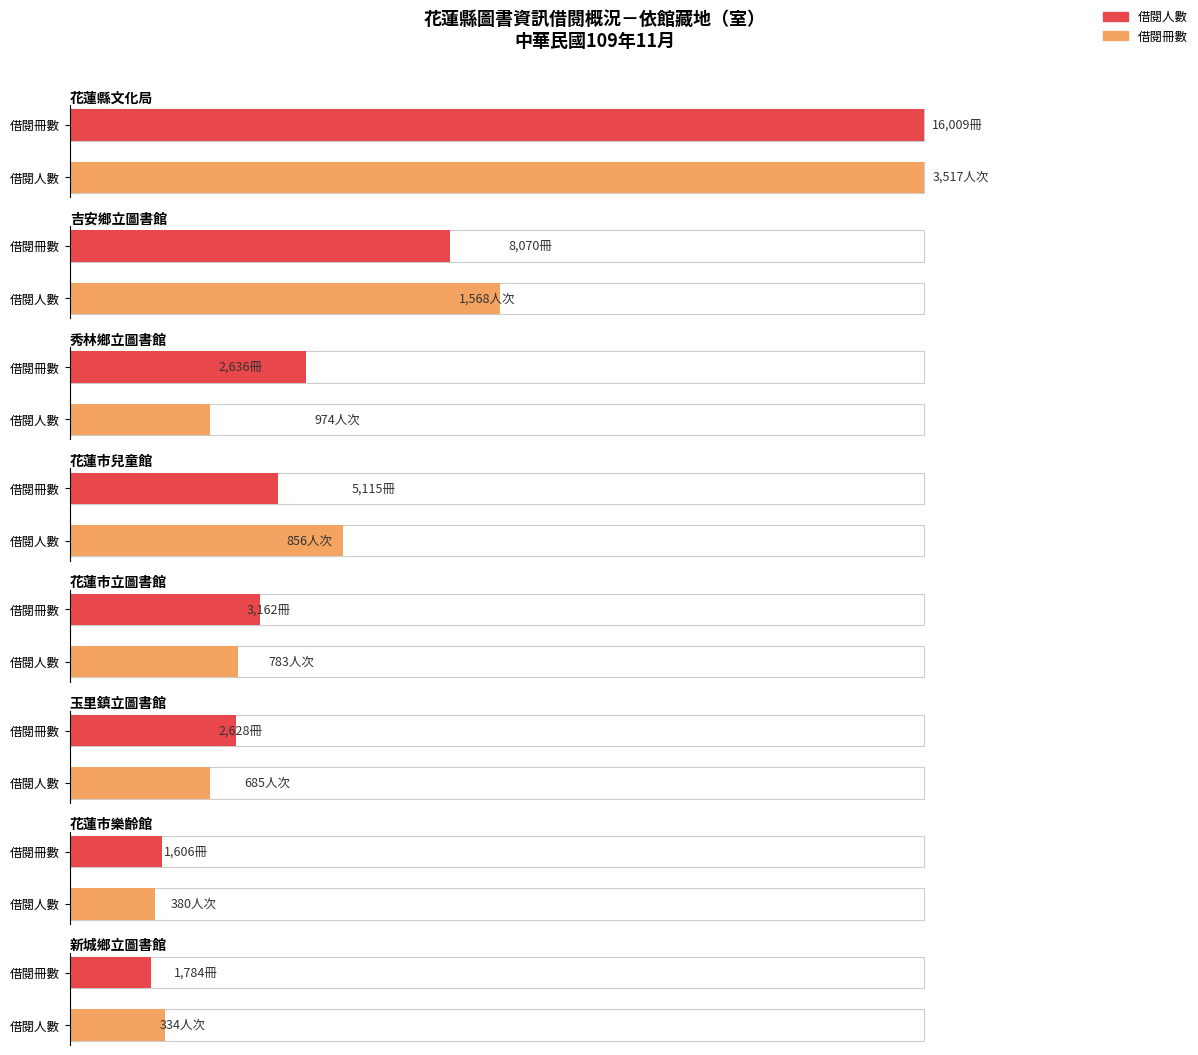

The 借閱人數(男) series shows 2343 at 萬榮鄉立圖書館. True or false?

False